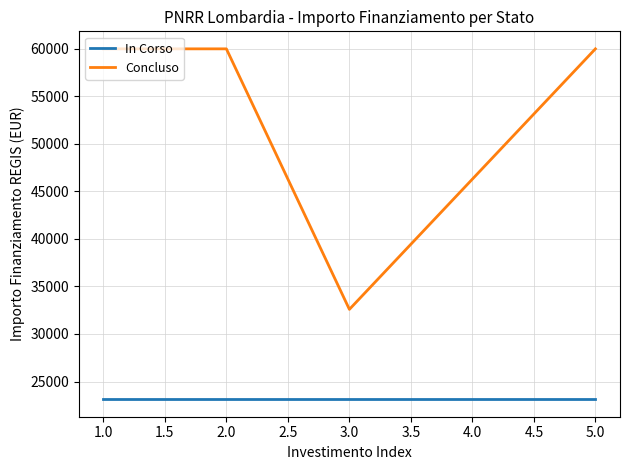

Which series has the largest range (max minus min)?

Concluso